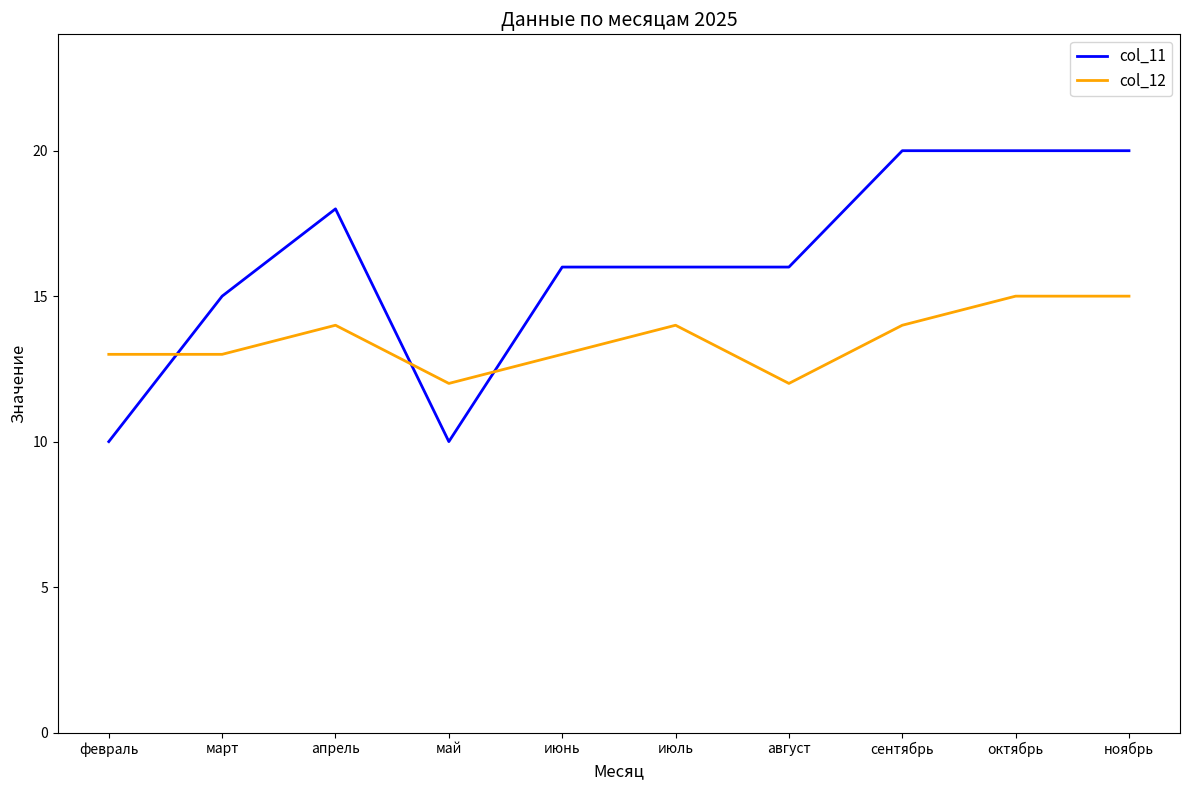

True or false: col_12 and col_11 cross at least once.

True